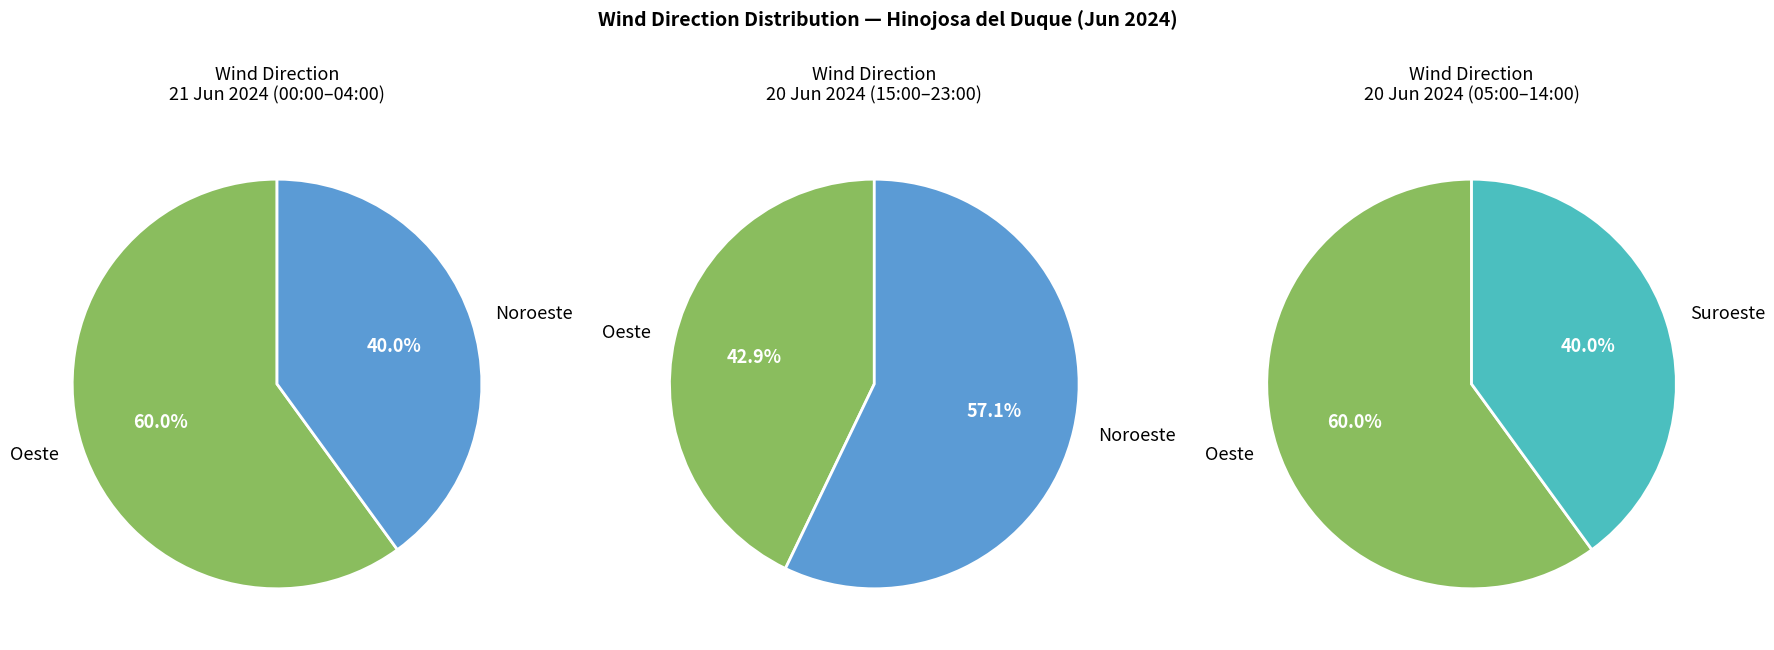

Is the sum of Oeste and Suroeste greater than half?

Yes